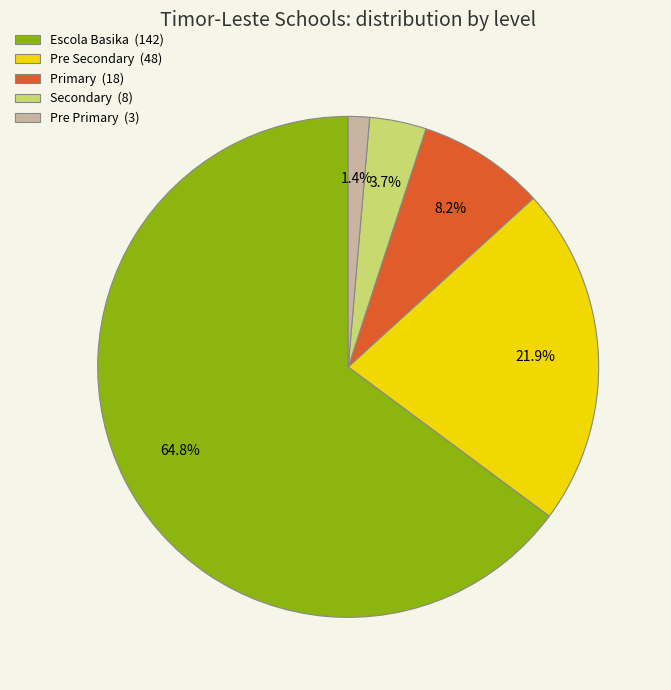

To the nearest percent, what percentage of the pie is Pre Secondary?

22%